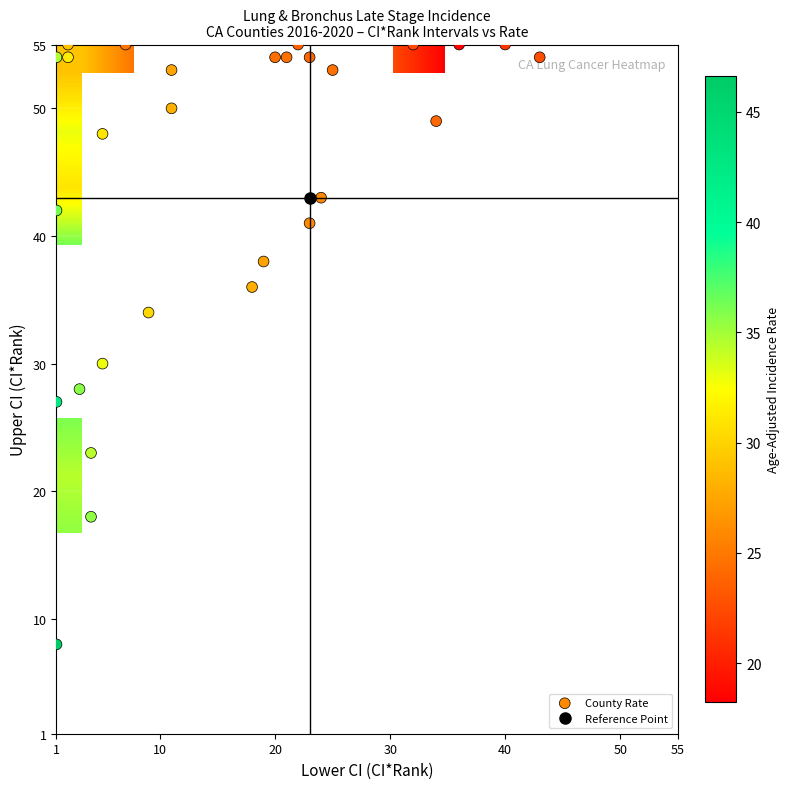

Reading left to right, list all the values displayed in this chart.

ci_rank_lower: 23.0	3.0	4.0	5.0	1.0	24.0	1.0	23.0	19.0	1.0	4.0	20.0	36.0	18.0	11.0	1.0	7.0	43.0	11.0	40.0	2.0	5.0	9.0	2.0	32.0	21.0	22.0	34.0	25.0
ci_rank_upper: 41.0	28.0	18.0	48.0	54.0	43.0	42.0	54.0	38.0	27.0	23.0	54.0	55.0	36.0	53.0	8.0	55.0	54.0	50.0	55.0	54.0	30.0	34.0	55.0	55.0	54.0	55.0	49.0	53.0
ci_rank: 31.0	8.0	9.0	18.0	11.0	33.0	7.0	44.0	28.0	4.0	12.0	41.0	55.0	25.0	27.0	2.0	38.0	50.0	24.0	54.0	17.0	13.0	19.0	22.0	52.0	40.0	46.0	43.0	39.0
rate: 26.0	35.7	35.5	31.0	34.6	25.8	36.3	24.0	27.3	42.7	34.4	24.4	15.3	27.9	27.4	46.6	24.7	22.6	28.1	21.2	31.4	32.9	30.3	29.2	22.4	24.5	23.6	24.1	24.5